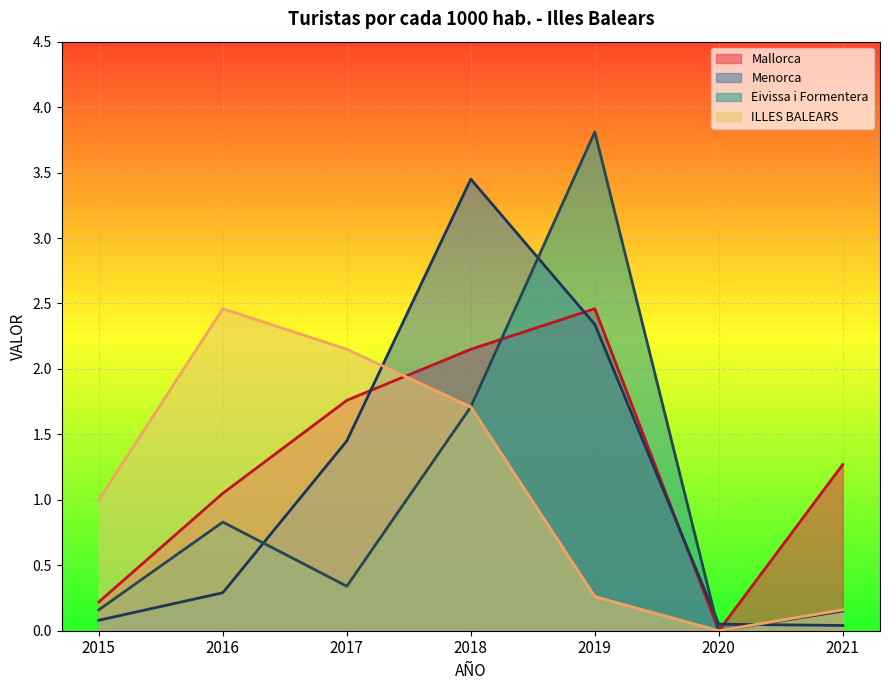

How many distinct data groups are displayed?

4